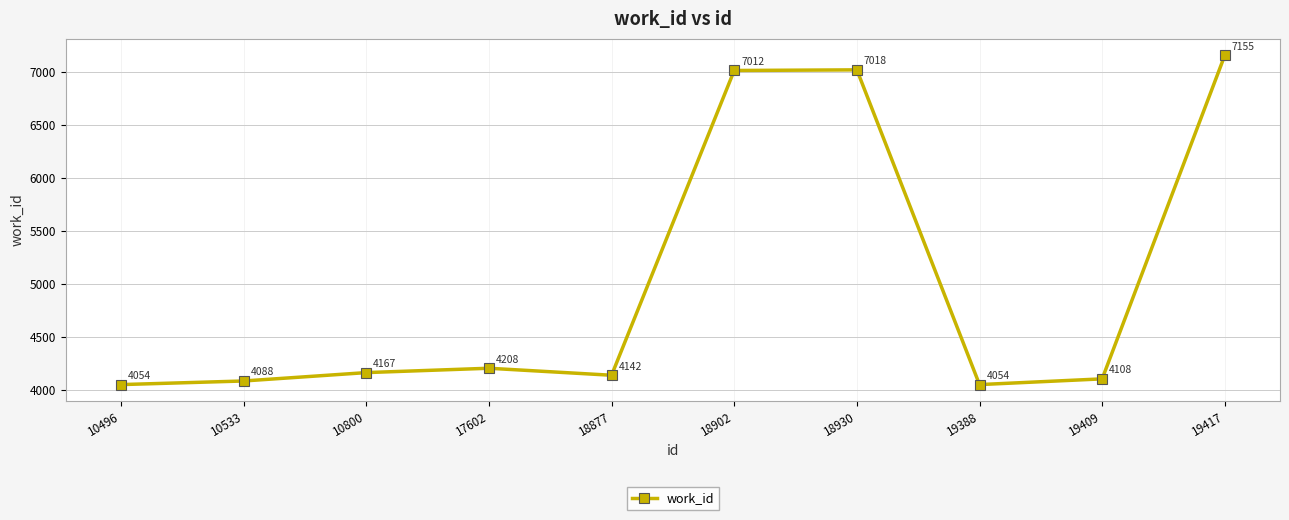

Reading right to left, transcribe all the data shown in this chart.

7155	4108	4054	7018	7012	4142	4208	4167	4088	4054